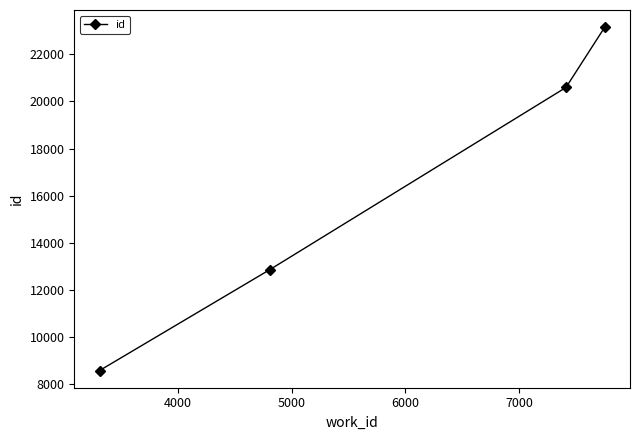

What is the sum of all values?

65179